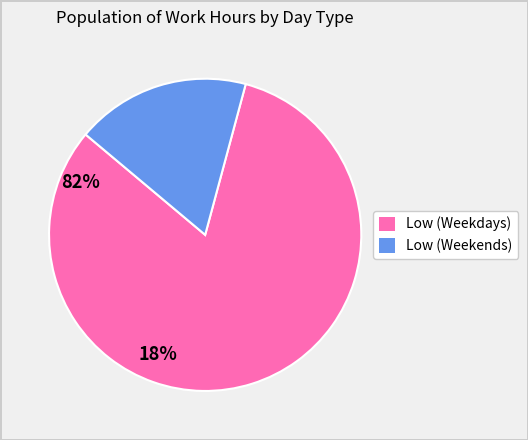

Is there a majority slice in this chart?

Yes